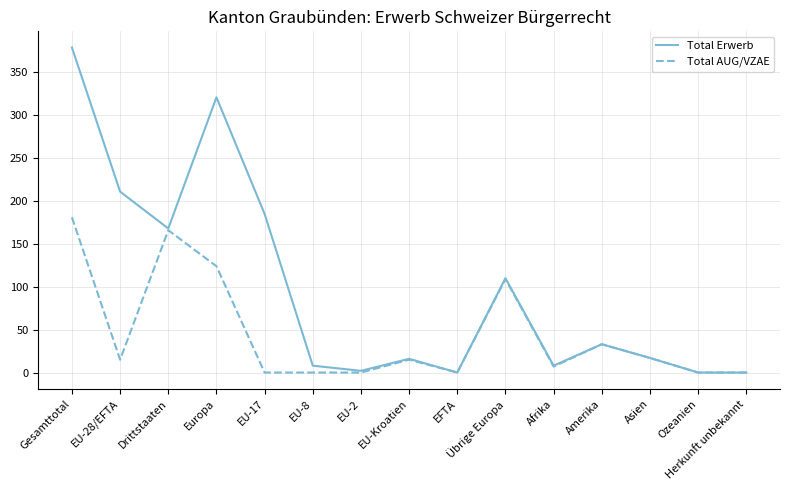

What are all the series names shown in the legend?

Total Erwerb, Total AUG/VZAE